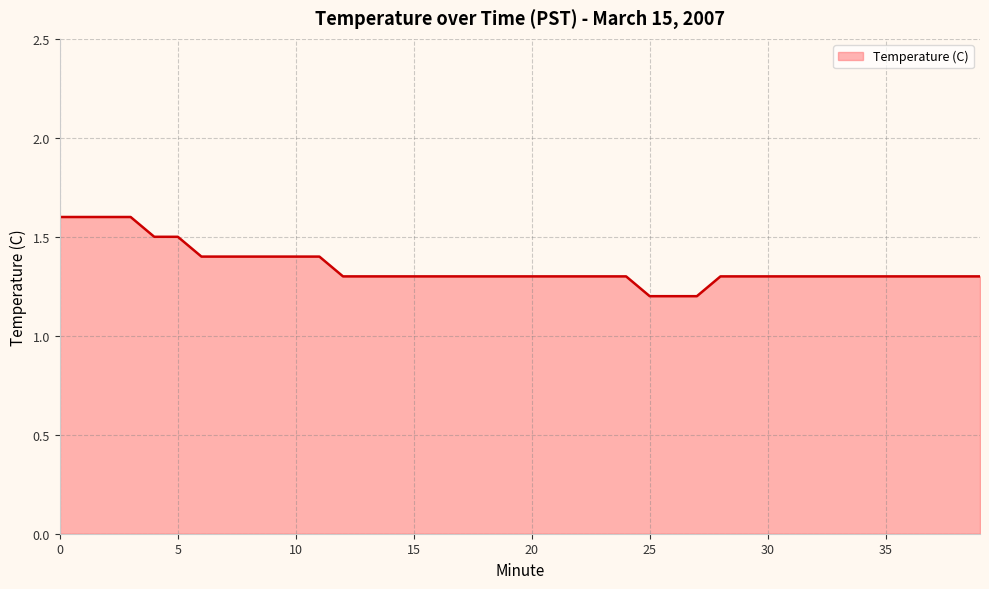

What is the difference between the maximum and minimum values?

0.4